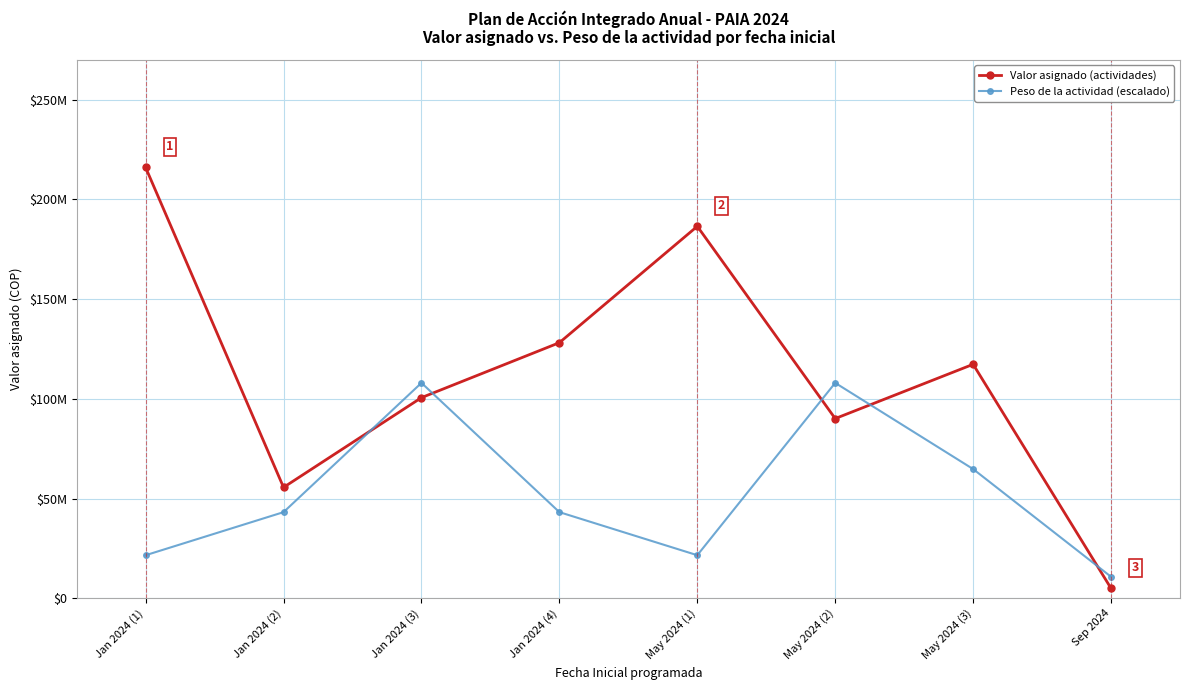

Which series changed the most between Jan 2024 (1) and May 2024 (2)?

Valor asignado (actividades)